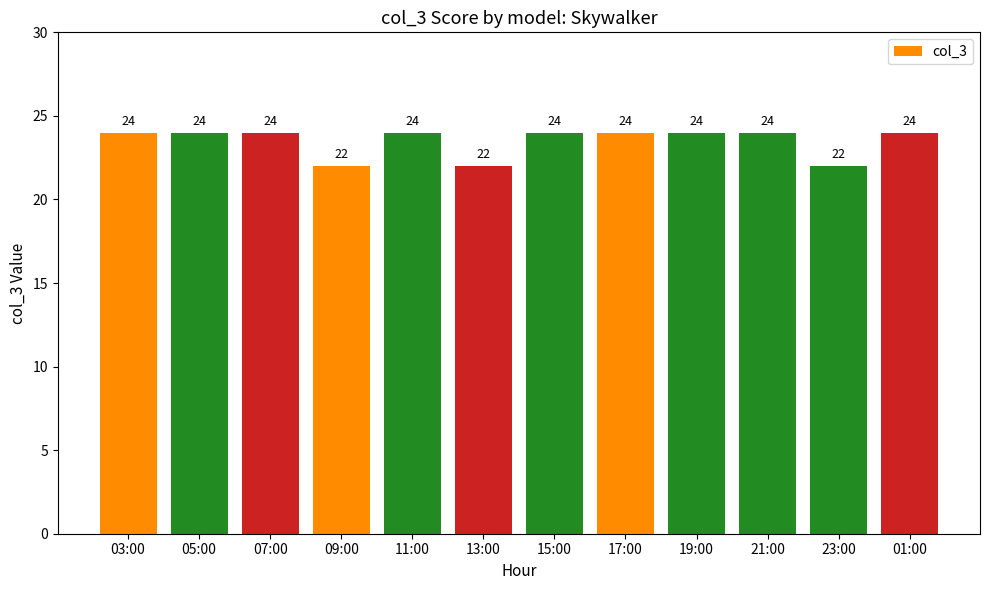

What is the difference between the second highest and second lowest values?

2